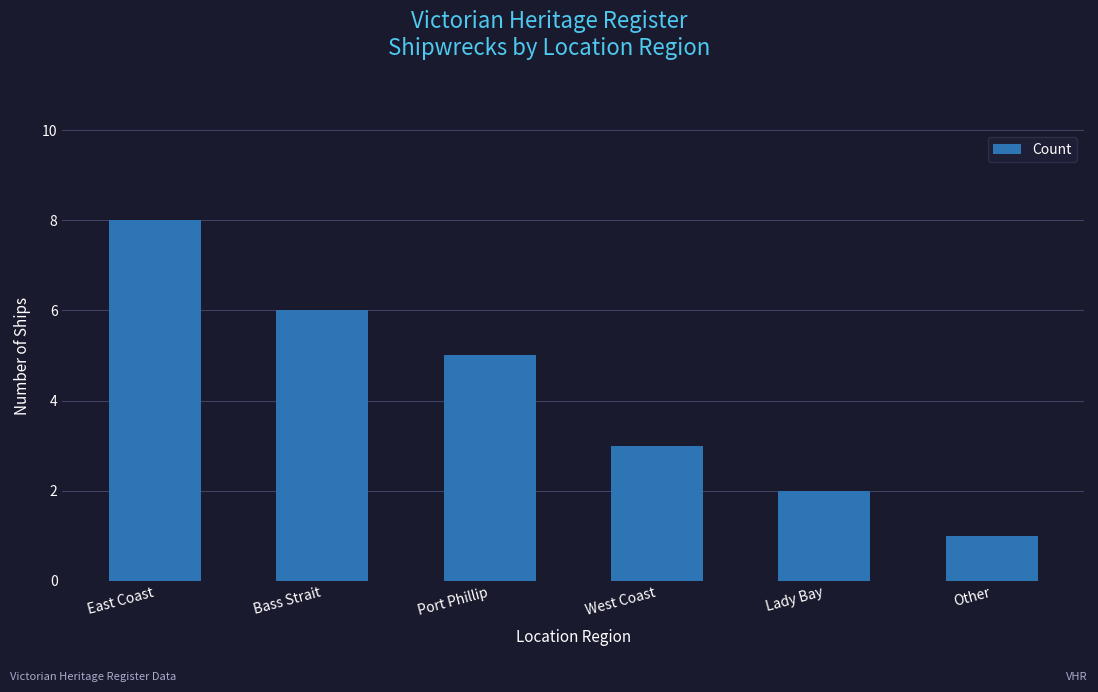

List the labels in order of value, smallest first.

Other, Lady Bay, West Coast, Port Phillip, Bass Strait, East Coast